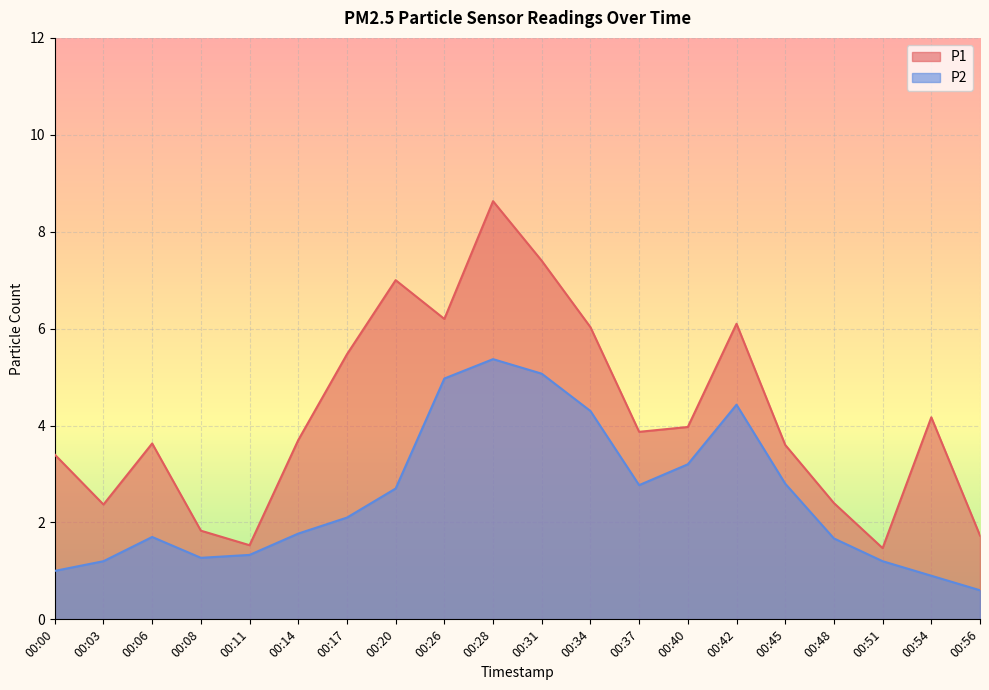

How many values in the P2 series exceed 2?

10